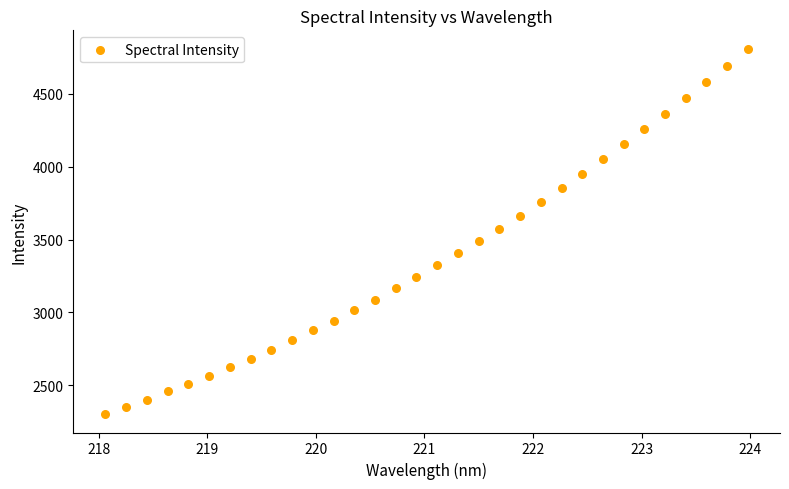

What is the range of X values (max minus min)?

5.9